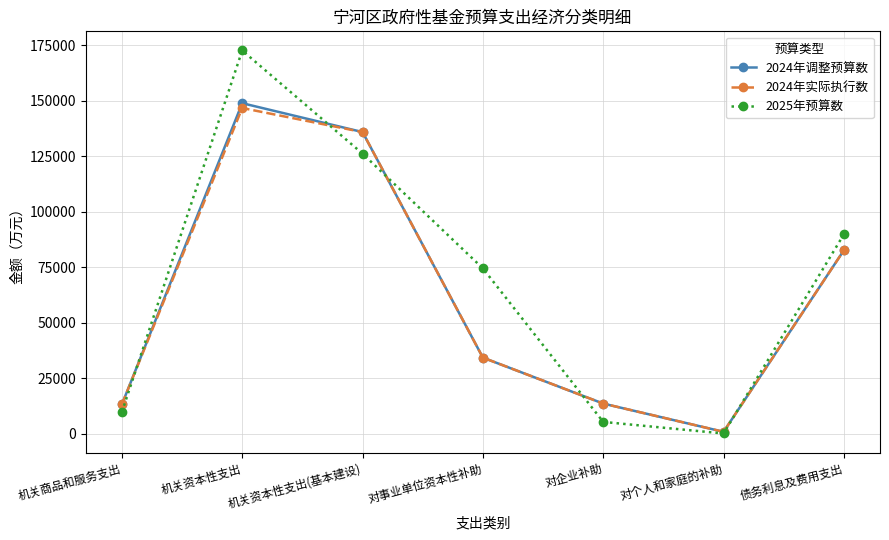

Read the 2024年实际执行数 value at 债务利息及费用支出.

82734.2